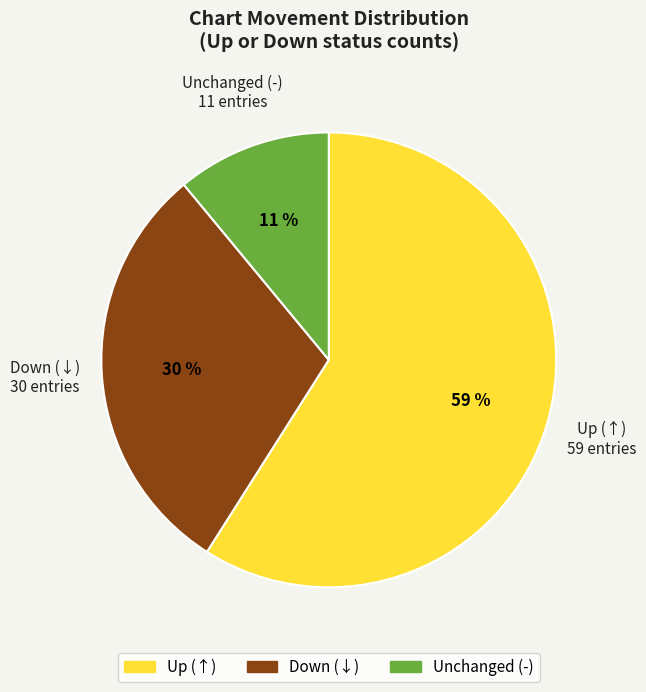

To the nearest percent, what is the difference between the largest and smallest slice percentages?

48%